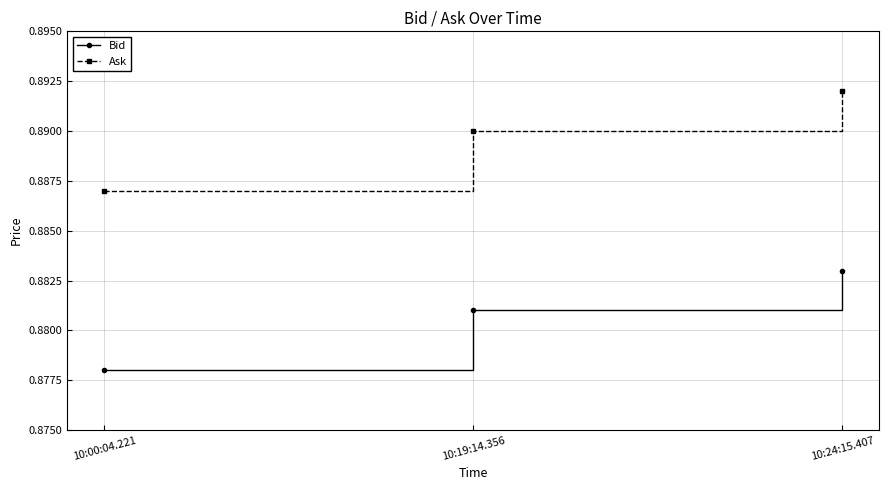

How many lines are shown in the chart?

2